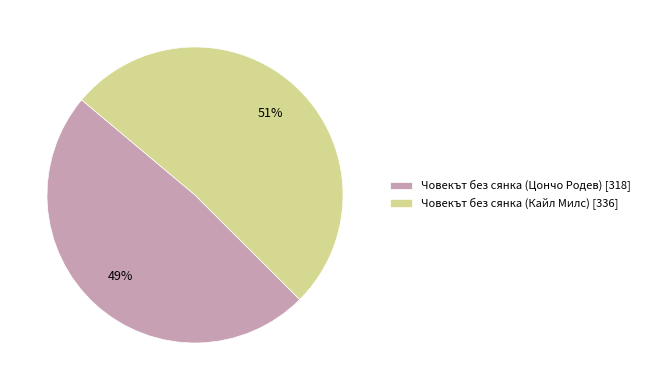

Is Човекът без сянка (Цончо Родев) [318] the majority of the pie?

No